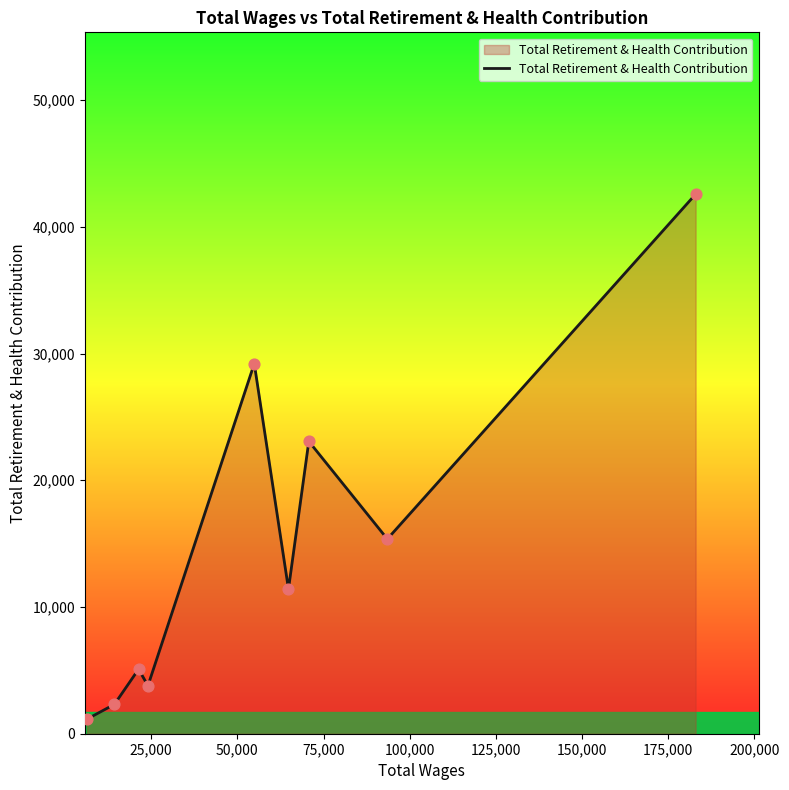

What is the smallest value displayed?

1157